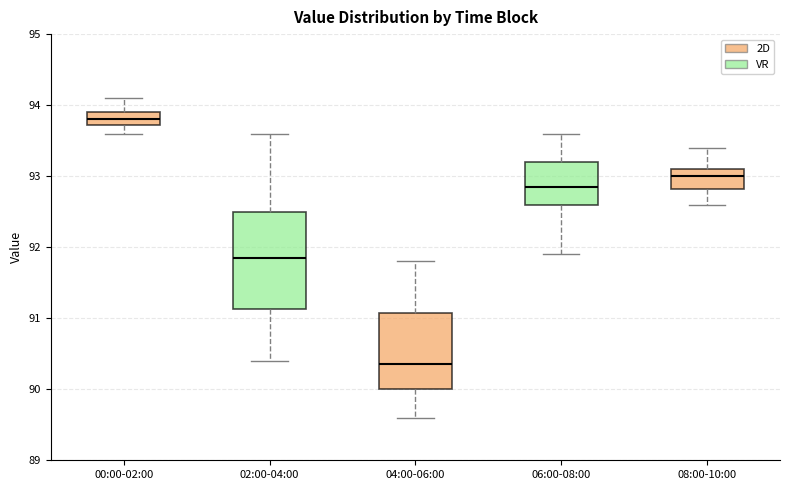

Which box's median line is the highest?

00:00-02:00